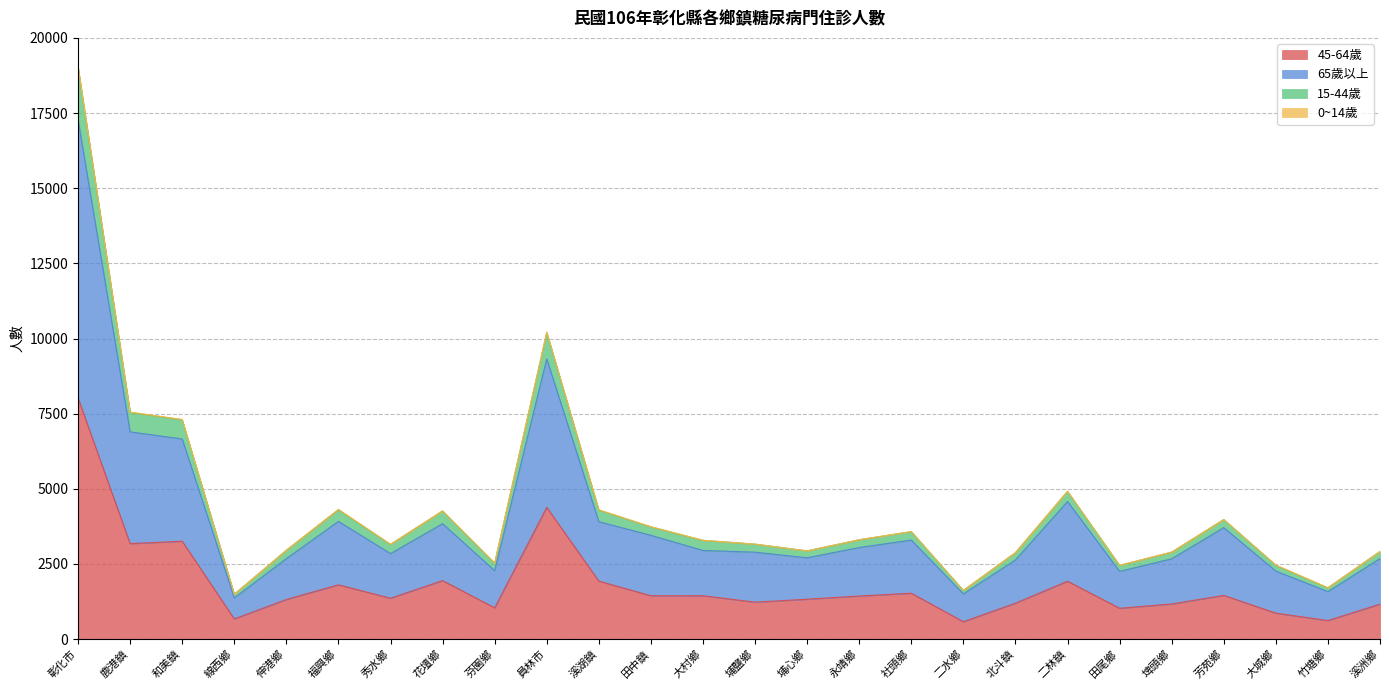

True or false: 65歲以上 and 15-44歲 intersect in this chart.

False